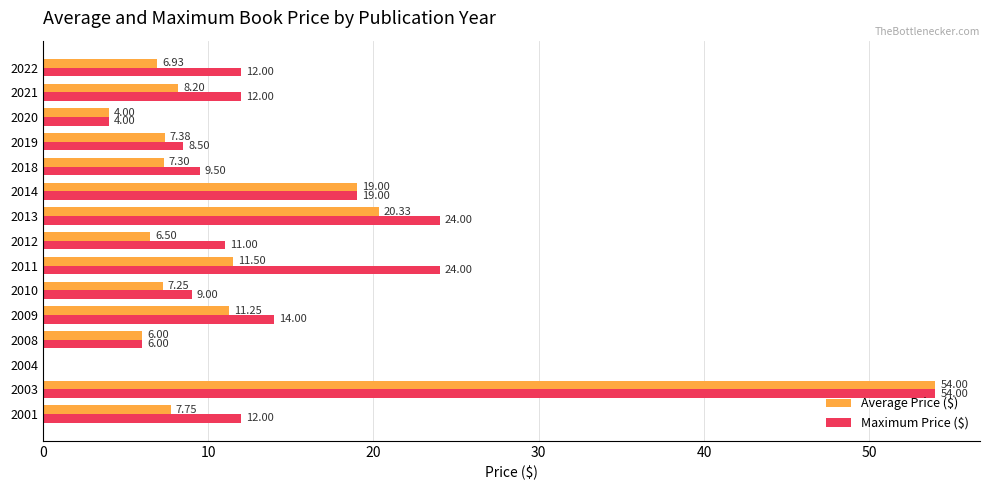

What is the total value across all series at 2001?

19.8